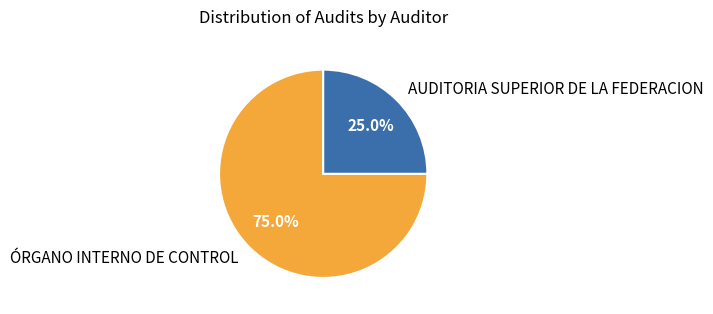

Is it true that ÓRGANO INTERNO DE CONTROL is 64% of the pie?

False